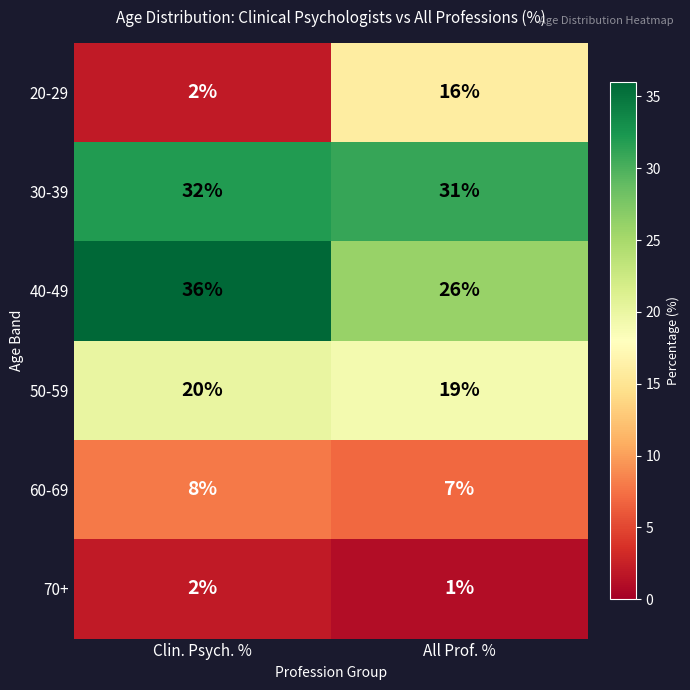

Reading right to left, what are all the values shown in this chart?

20-29: All Prof. %=16	Clin. Psych. %=2
30-39: All Prof. %=31	Clin. Psych. %=32
40-49: All Prof. %=26	Clin. Psych. %=36
50-59: All Prof. %=19	Clin. Psych. %=20
60-69: All Prof. %=7	Clin. Psych. %=8
70+: All Prof. %=1	Clin. Psych. %=2